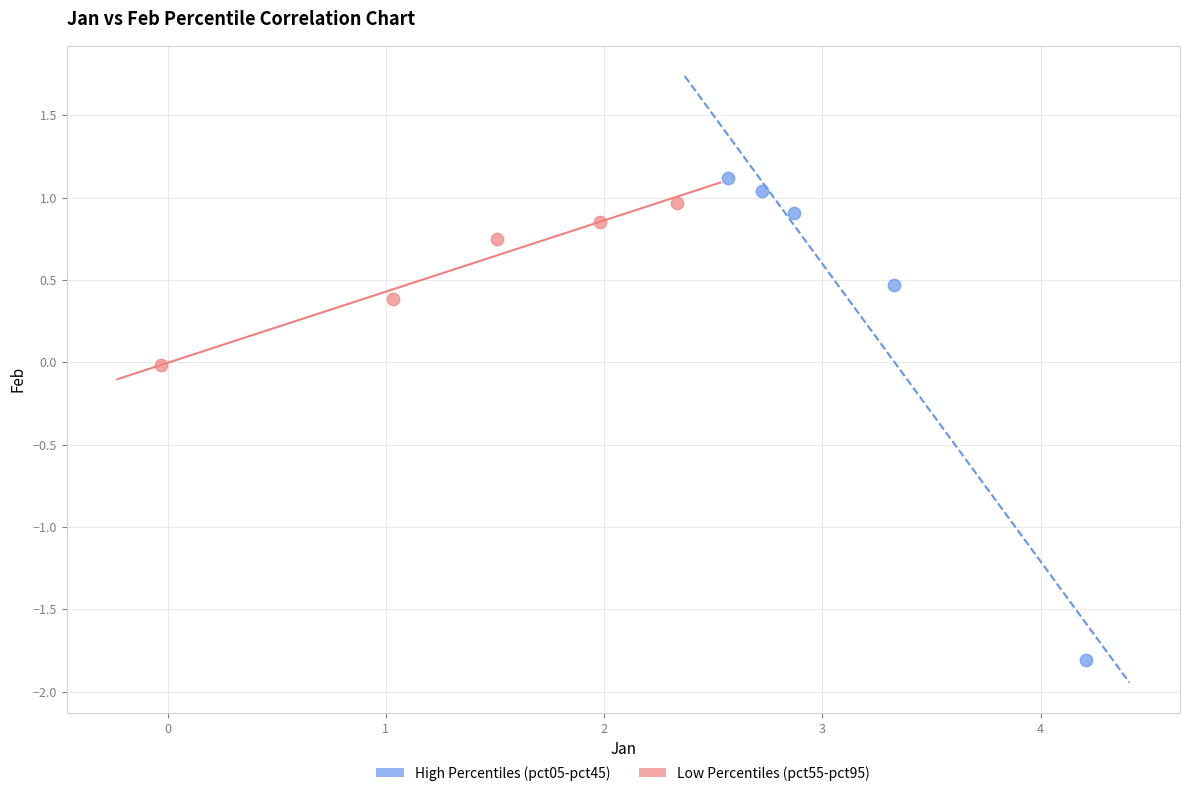

Which series reaches the minimum Y coordinate?

High Percentiles (pct05-pct45)